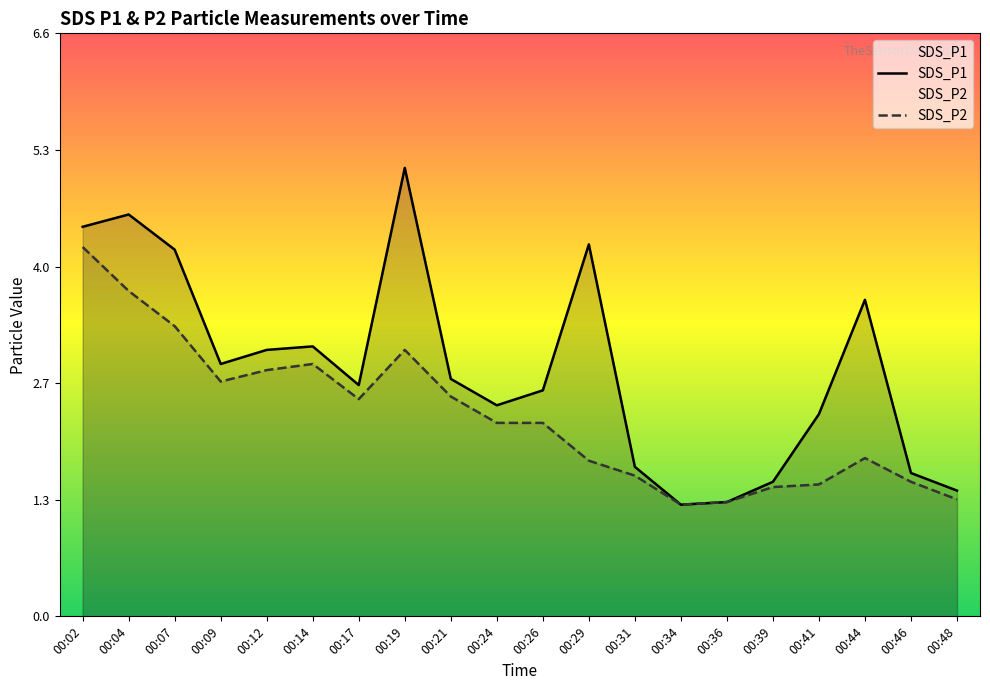

The SDS_P1 series shows 2.3 at 00:41. True or false?

True